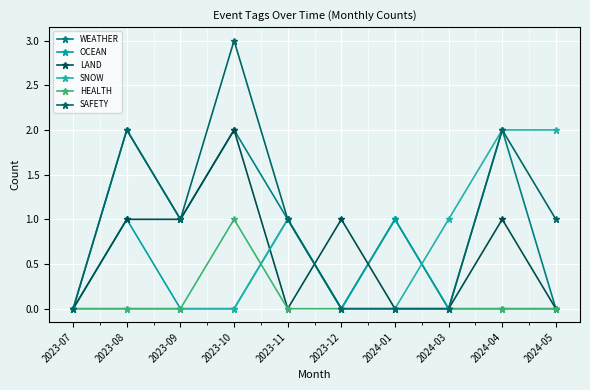

Between 2024-01 and 2024-03, which series saw the biggest shift?

WEATHER